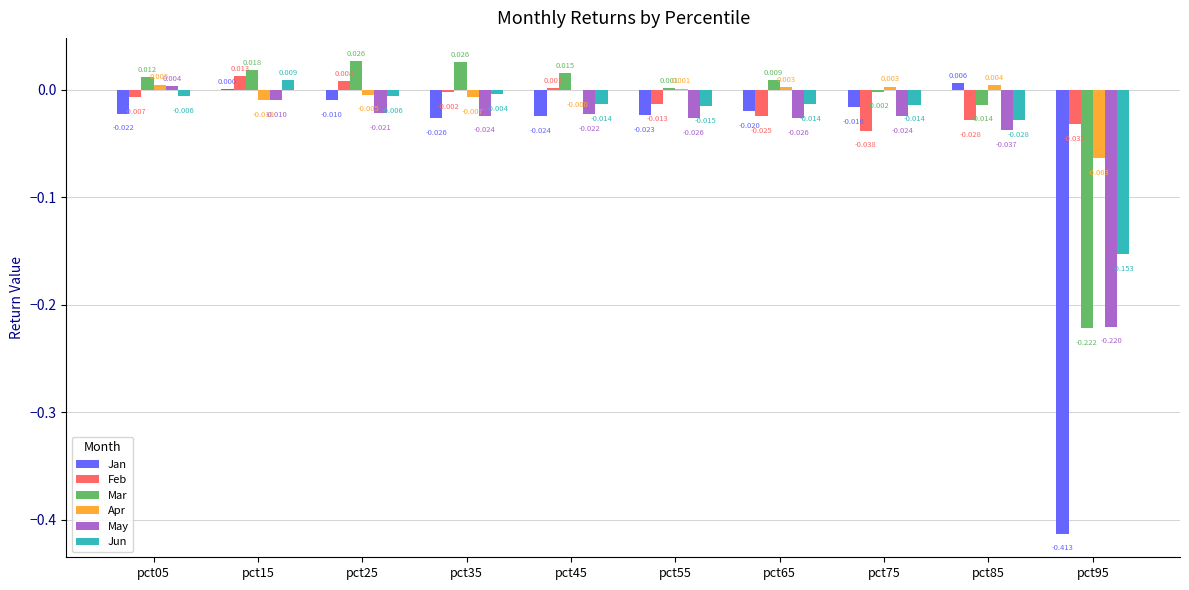

Is the value of Apr at pct35 greater than the value of Feb at pct45?

No